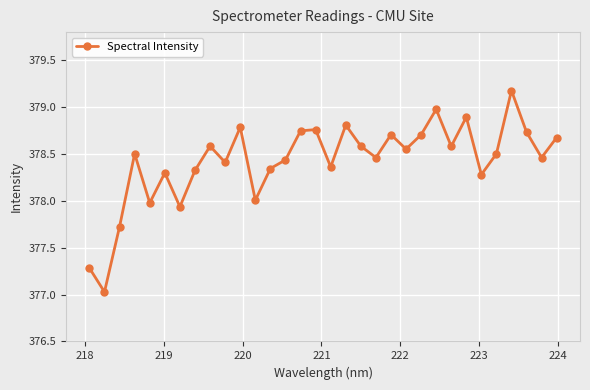

What is the maximum value shown in the chart?

379.2